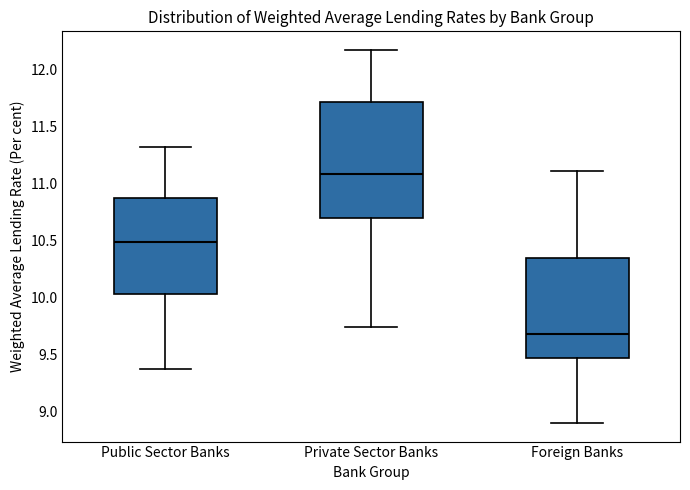

Which box's median line is the lowest?

Foreign Banks